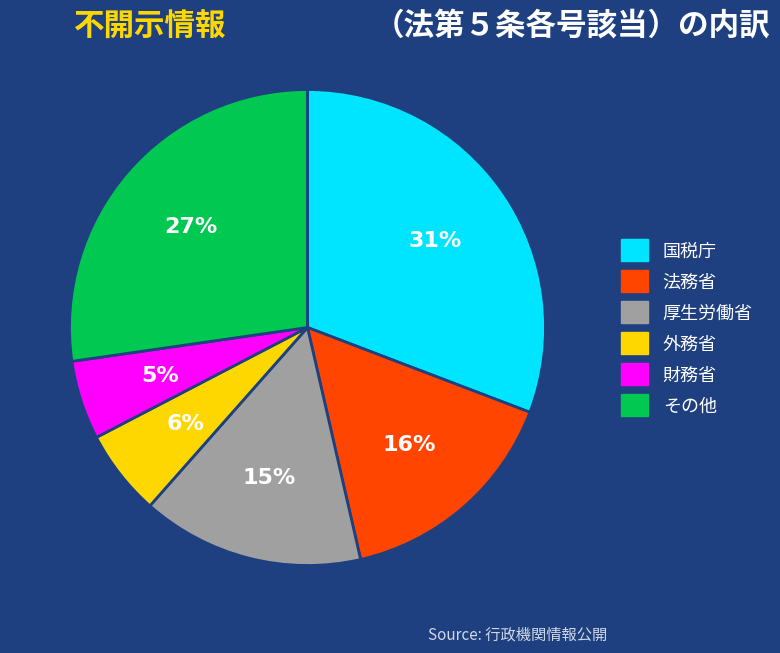

Does any single category account for the majority?

No